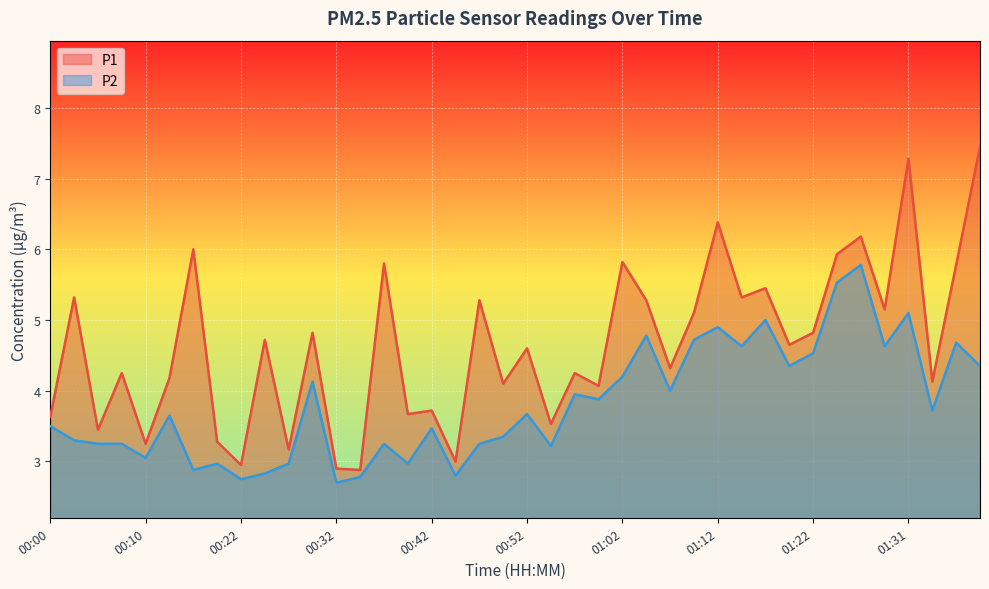

Which category has the highest value in the P2 series?

01:26